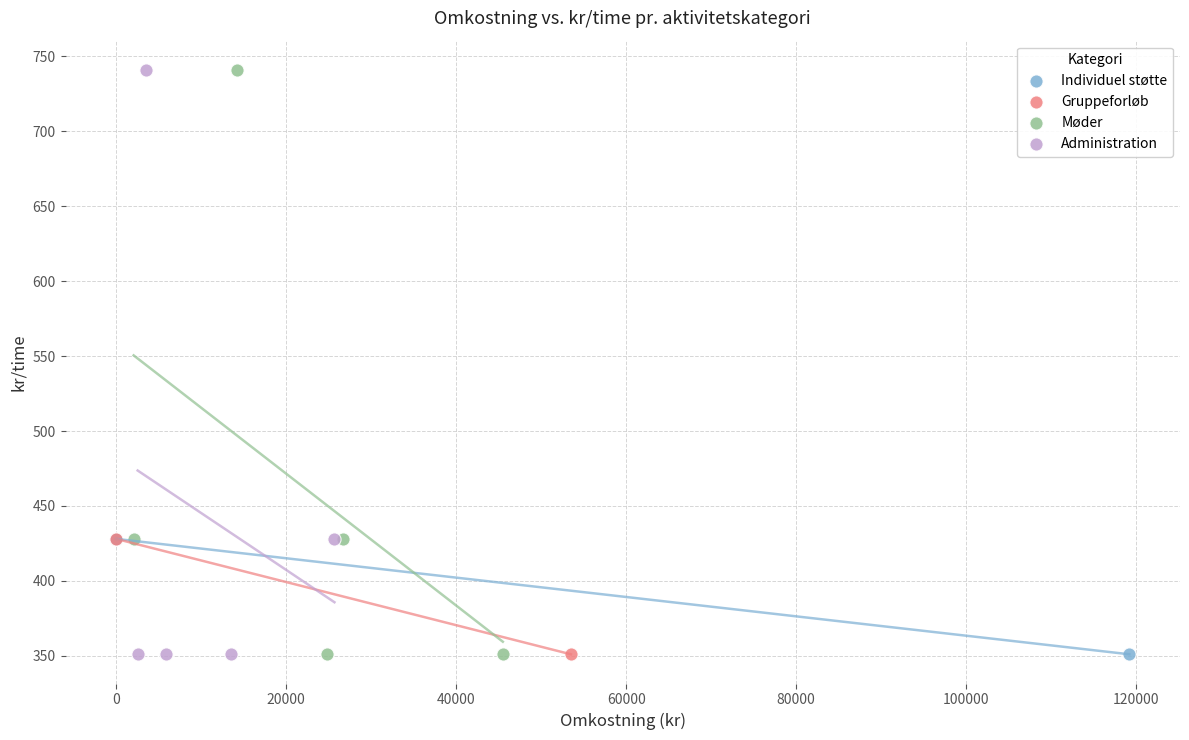

What are all the series names shown in the legend?

Individuel støtte, Gruppeforløb, Møder, Administration